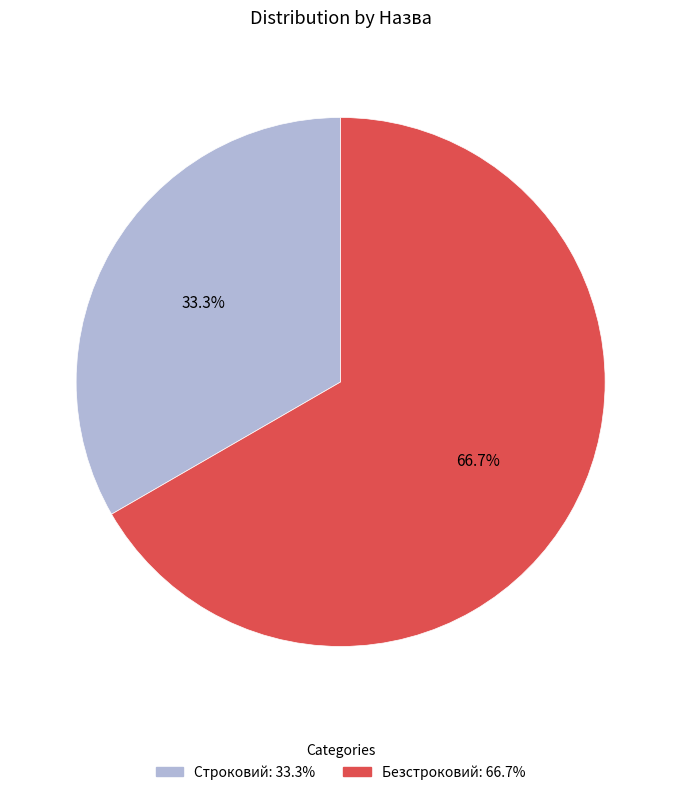

To the nearest percent, what percentage of the pie is Безстроковий?

67%